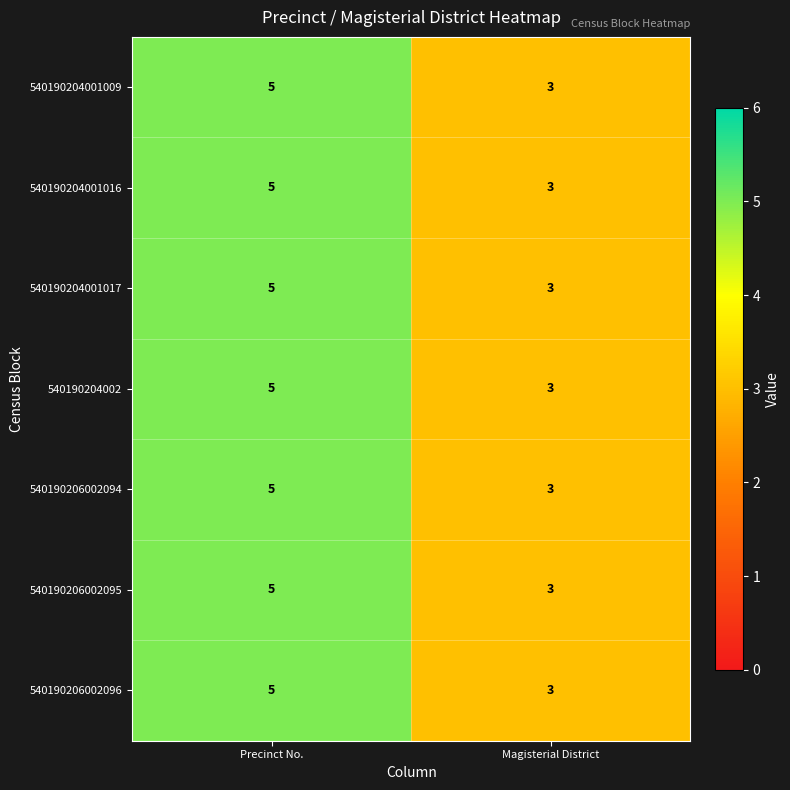

Reading left to right, what are all the values shown in this chart?

540190204001009: Precinct No.=5	Magisterial District=3
540190204001016: Precinct No.=5	Magisterial District=3
540190204001017: Precinct No.=5	Magisterial District=3
540190204002: Precinct No.=5	Magisterial District=3
540190206002094: Precinct No.=5	Magisterial District=3
540190206002095: Precinct No.=5	Magisterial District=3
540190206002096: Precinct No.=5	Magisterial District=3